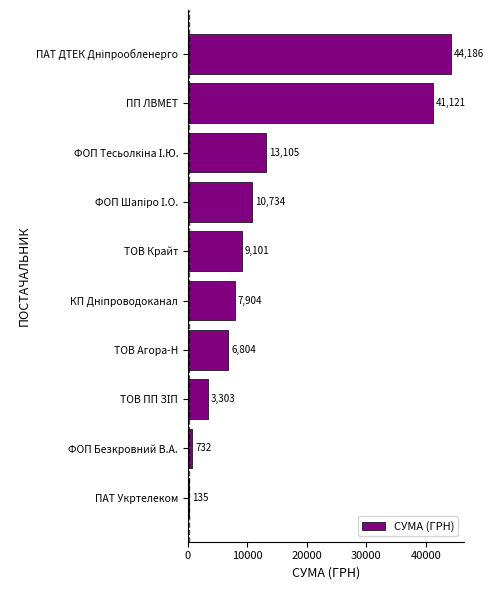

What is the sum of the values at ТОВ Агора-Н and ТОВ Крайт?

15905.0